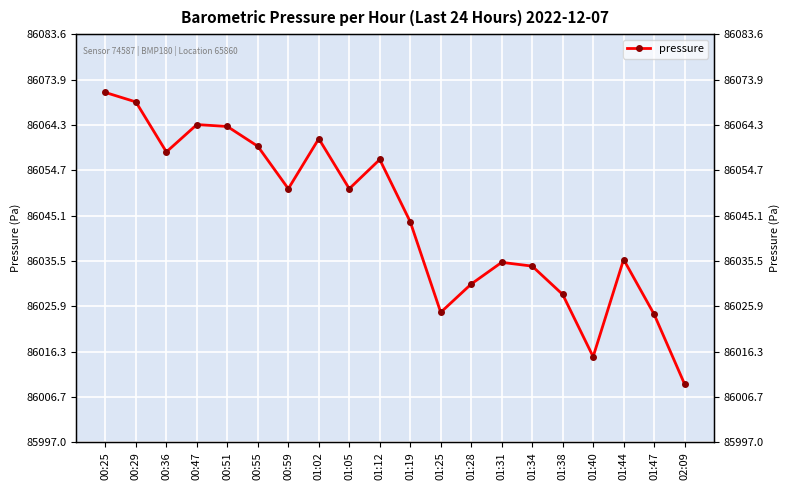

List the labels in order of value, smallest first.

02:09, 01:40, 01:47, 01:25, 01:38, 01:28, 01:34, 01:31, 01:44, 01:19, 00:59, 01:05, 01:12, 00:36, 00:55, 01:02, 00:51, 00:47, 00:29, 00:25